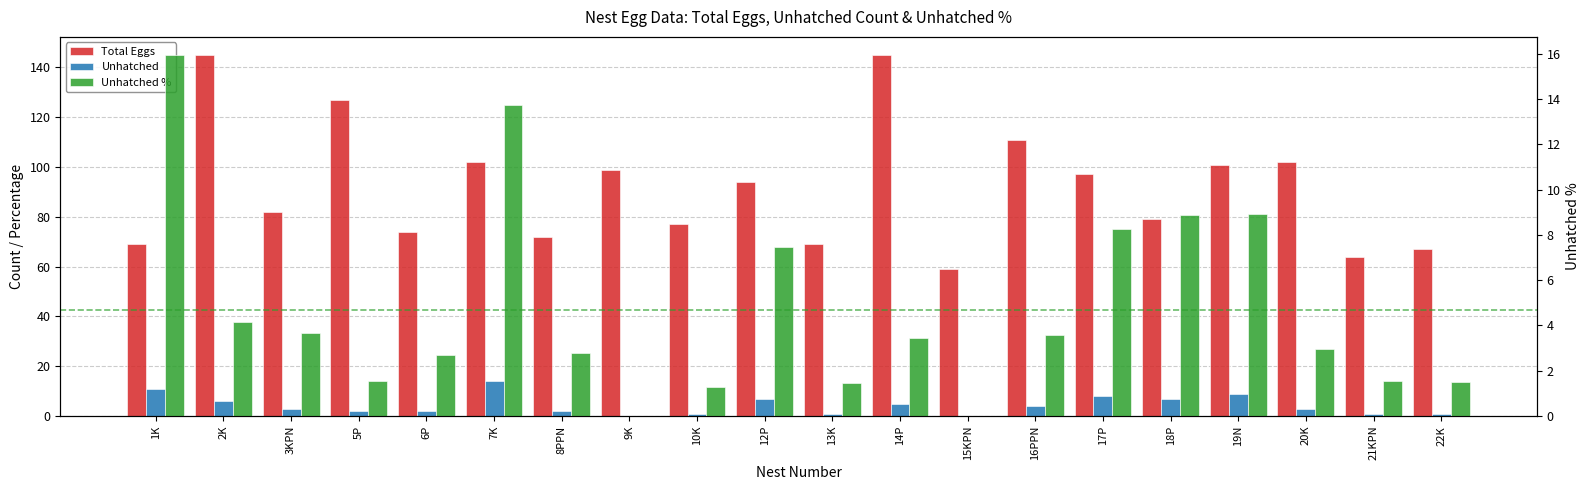

At which category is the sum across all series the highest?

2K